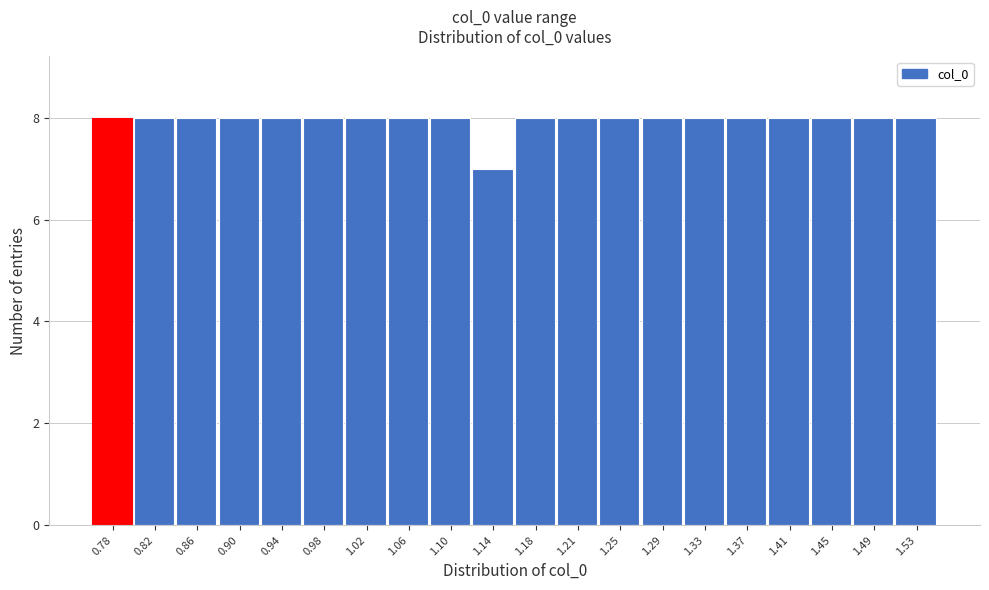

Reading right to left, list all the values displayed in this chart.

8	8	8	8	8	8	8	8	8	8	7	8	8	8	8	8	8	8	8	8